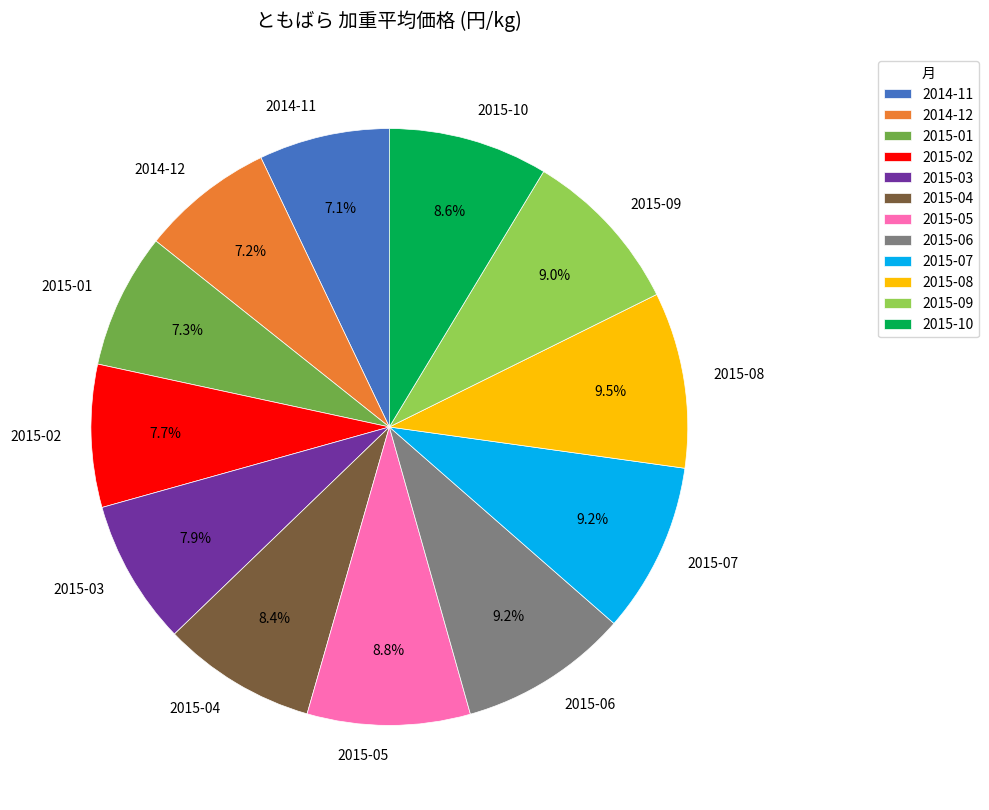

Does 2015-05 represent more than half of the total?

No